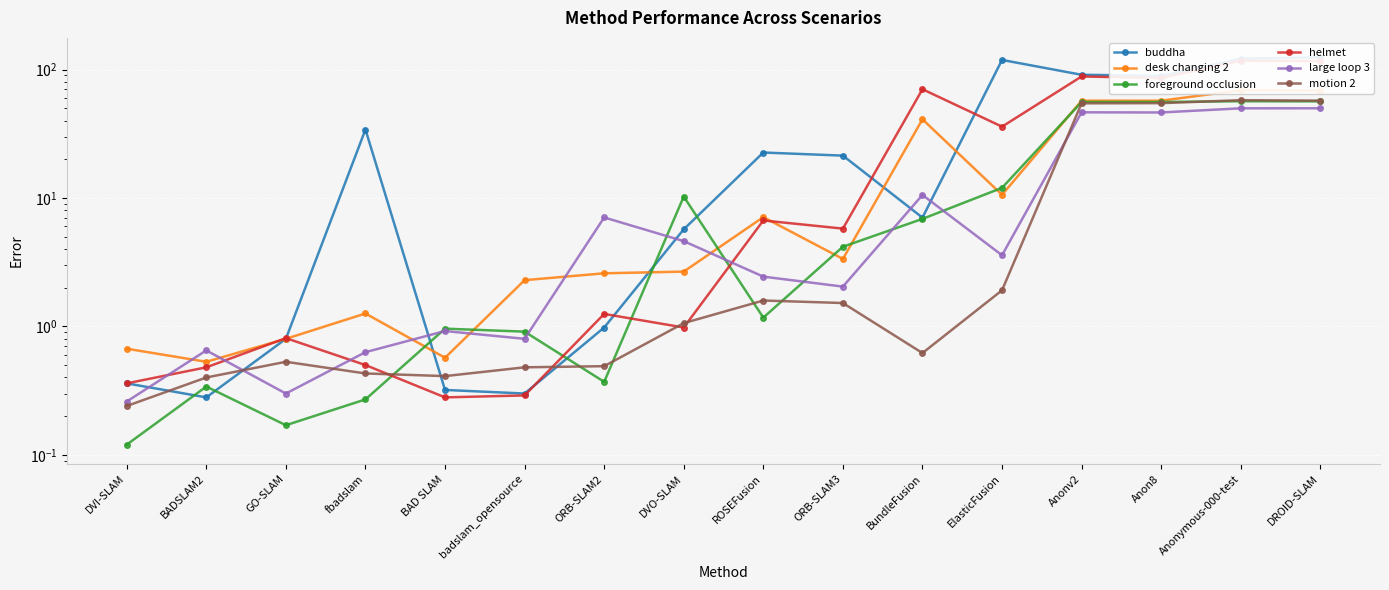

At how many categories does at least one series exceed 83?

5